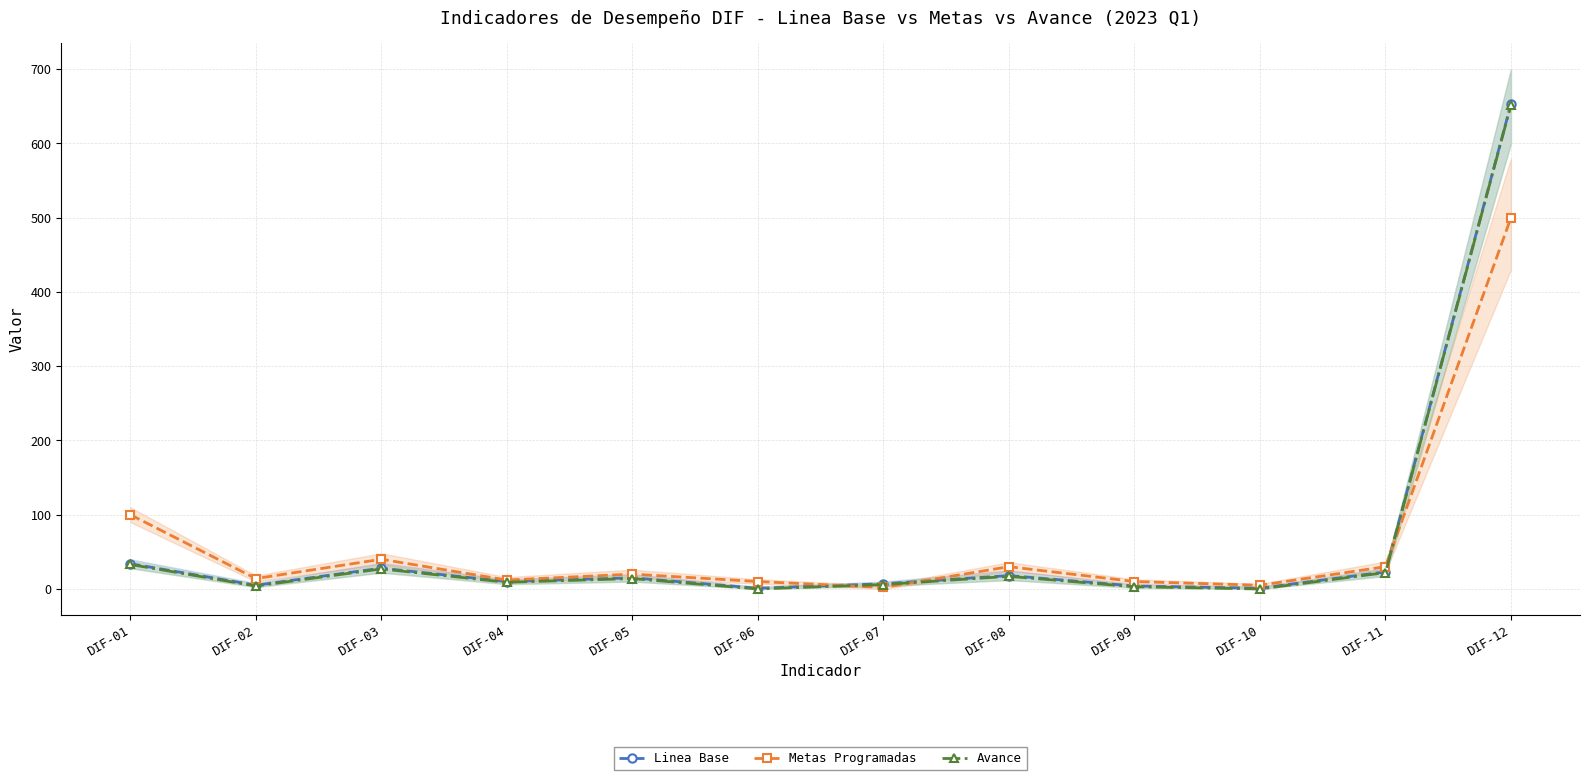

Where does the Metas Programadas series first go above 20?

DIF-01